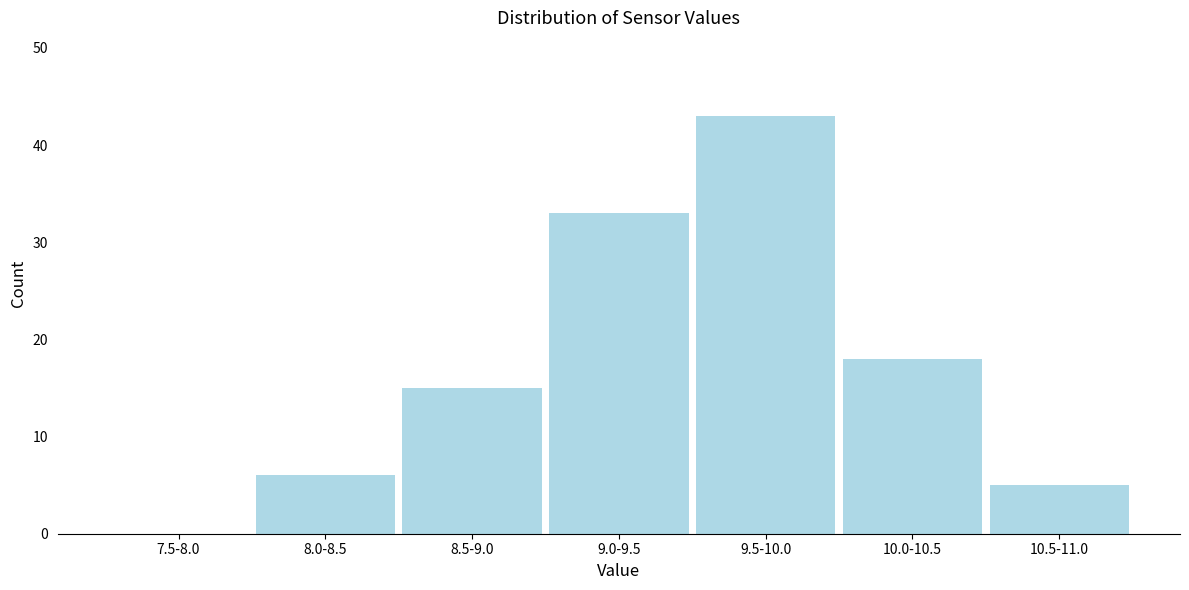

Reading left to right, transcribe all the data shown in this chart.

7.5-8.0=0	8.0-8.5=6	8.5-9.0=15	9.0-9.5=33	9.5-10.0=43	10.0-10.5=18	10.5-11.0=5